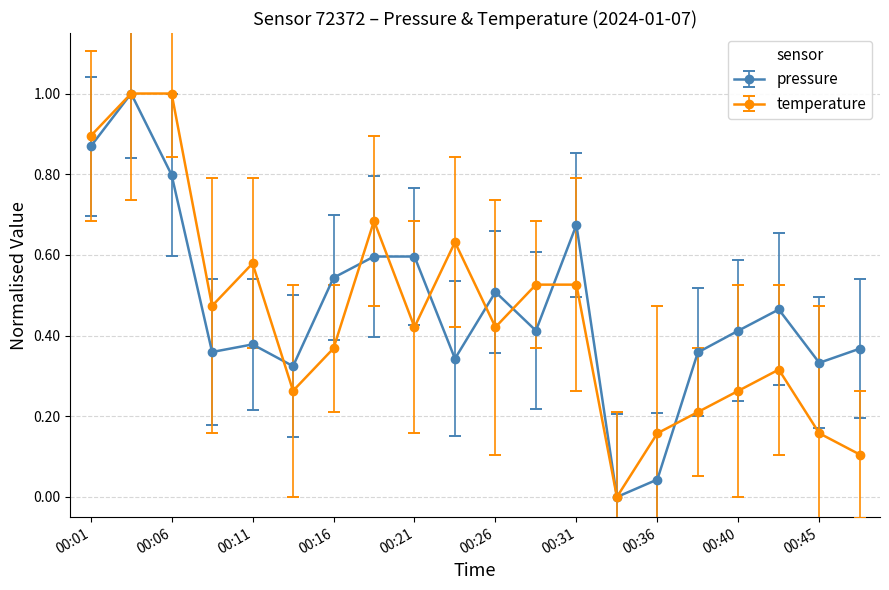

How many interior local valleys does the temperature series have?

5